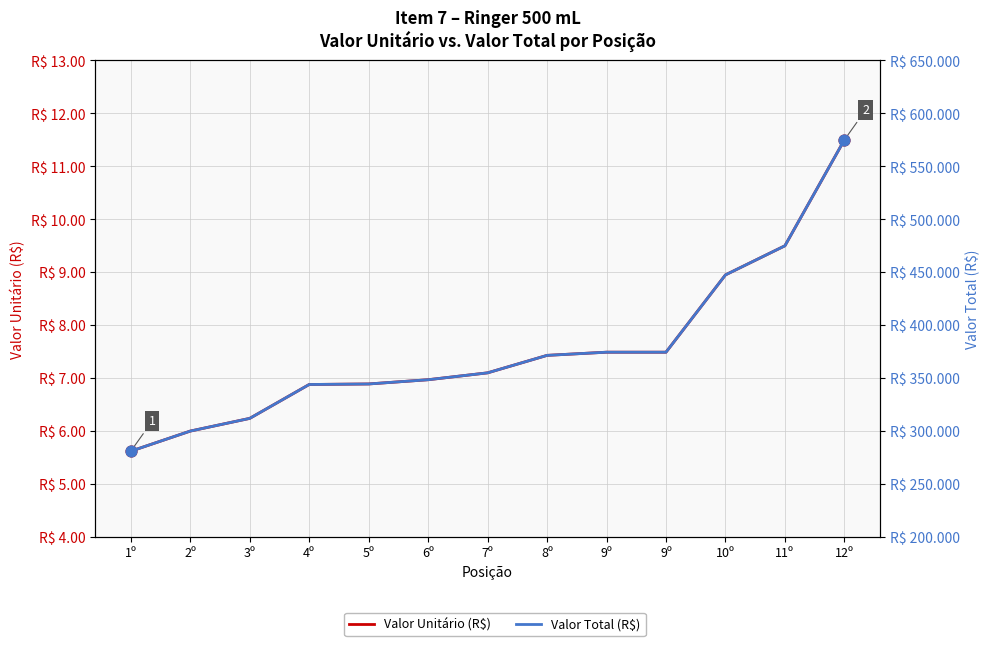

What are all the series names shown in the legend?

Valor Unitário (R$), Valor Total (R$)